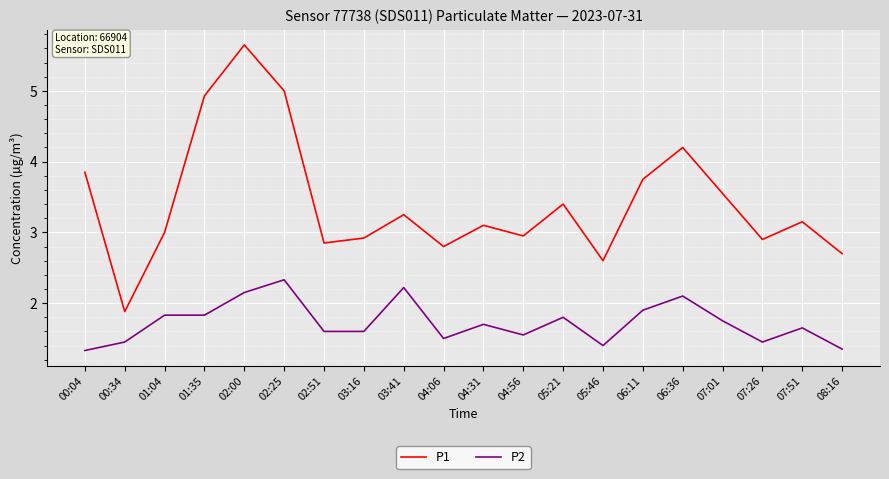

At how many categories does at least one series exceed 2?

19